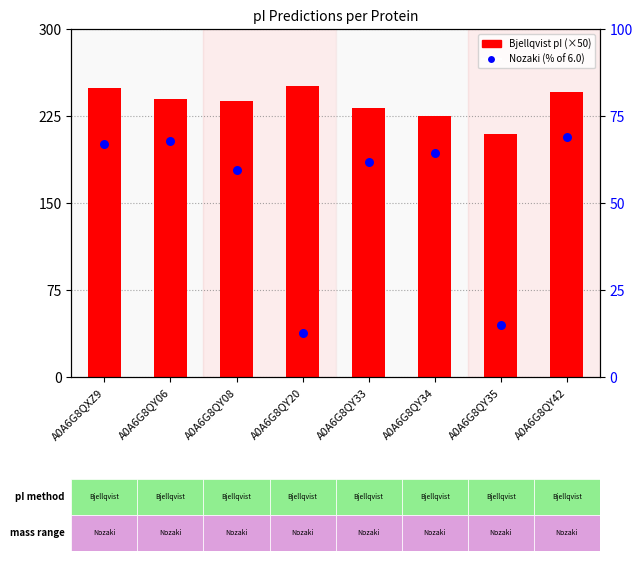

What is the total value across all series at A0A6G8QY34?

289.7